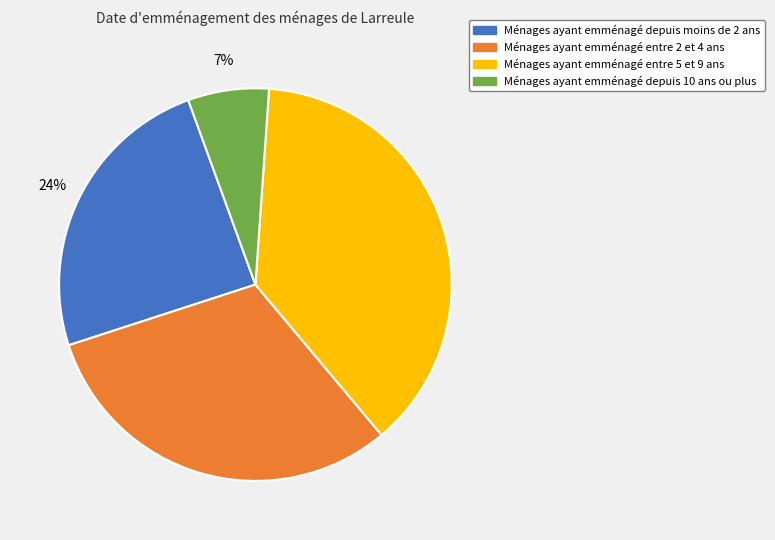

What is the smallest slice in the pie chart?

Ménages ayant emménagé depuis 10 ans ou plus